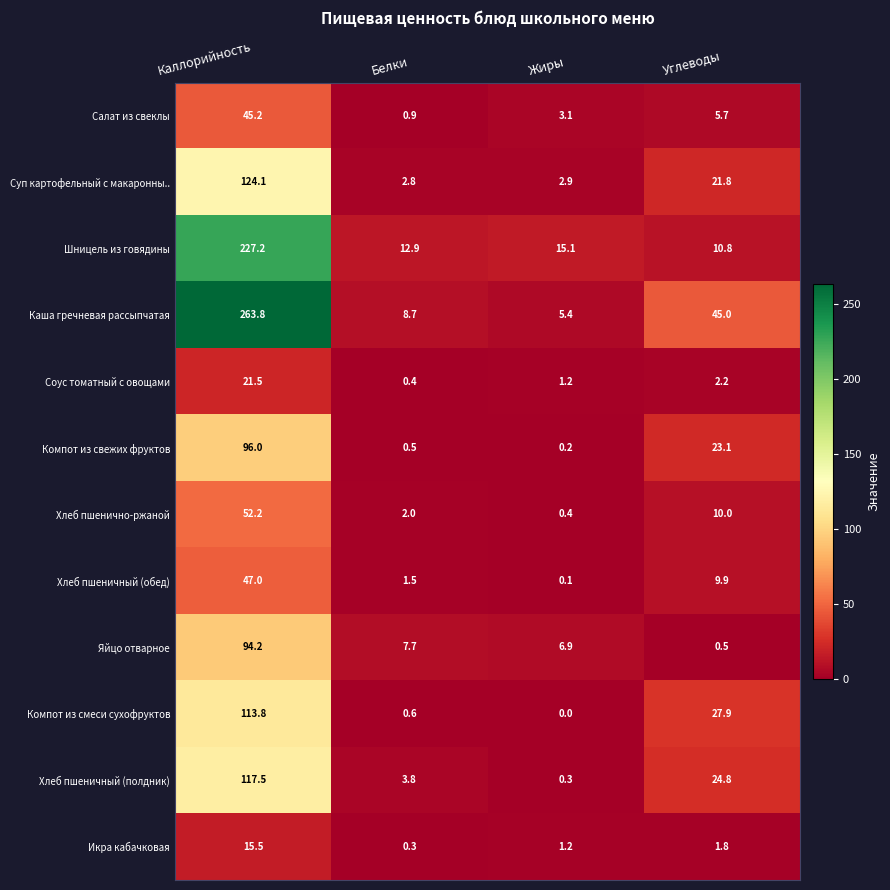

Which series has the largest total across all categories?

Каша гречневая рассыпчатая